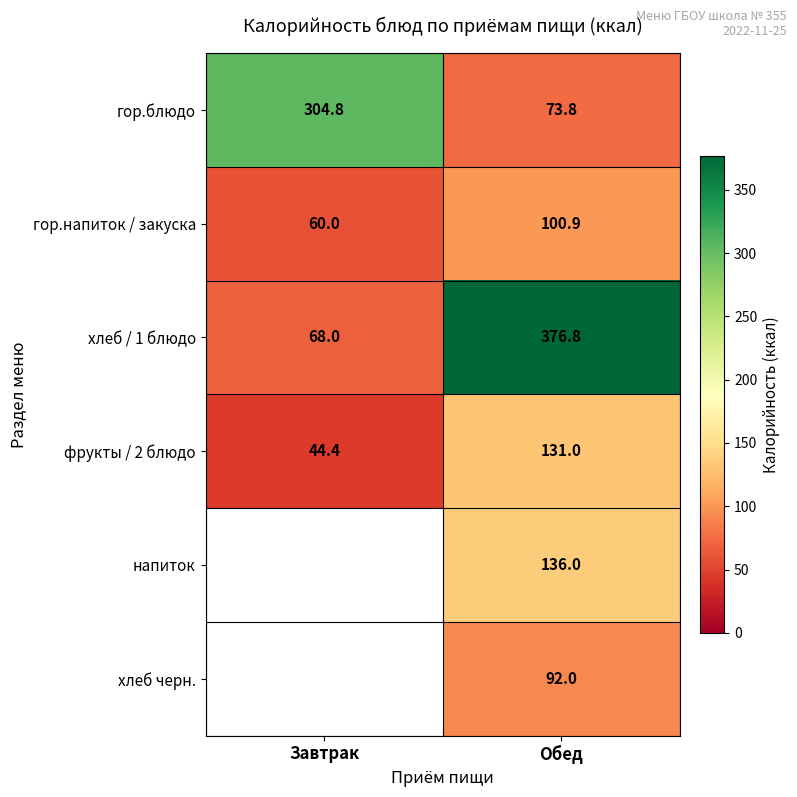

What is the approximate value of хлеб / 1 блюдо at Обед?

376.8